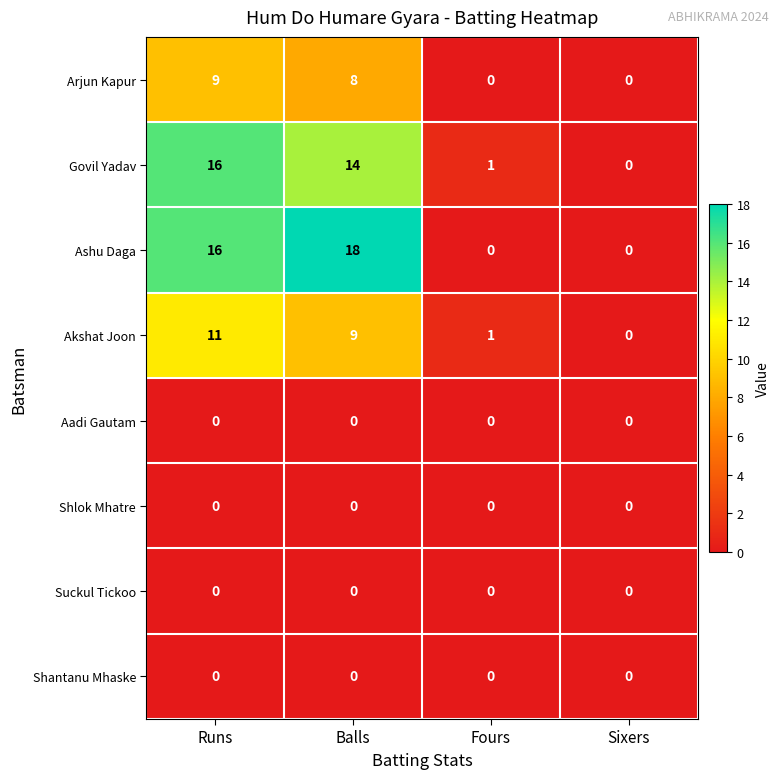

At how many categories does at least one series exceed 4?

2